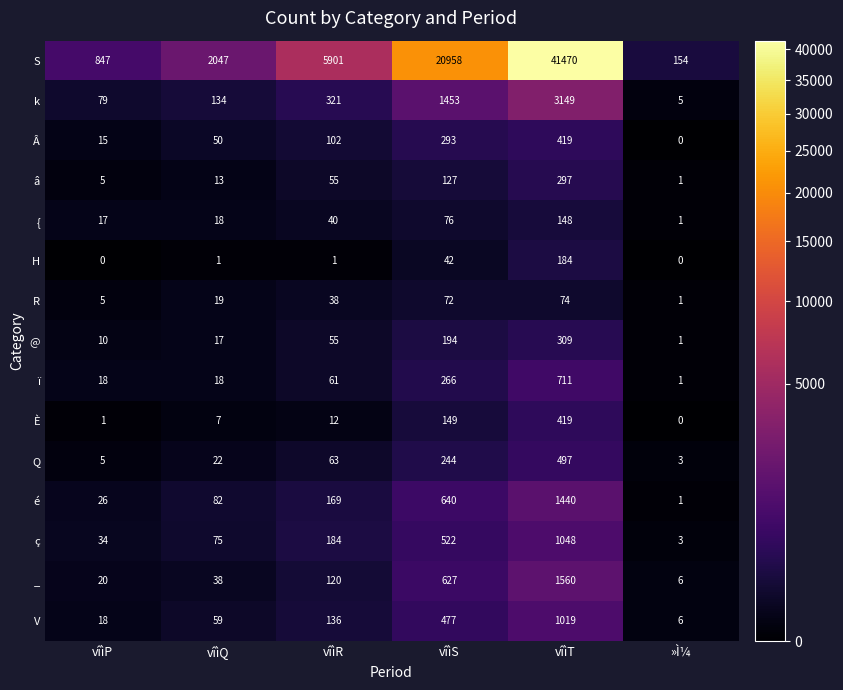

The value of V at vîìS is 284. True or false?

False